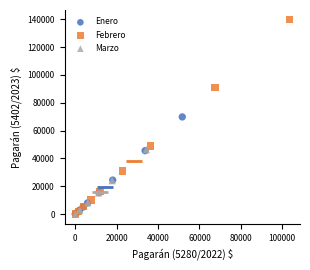

Which series reaches the maximum Y coordinate?

Febrero